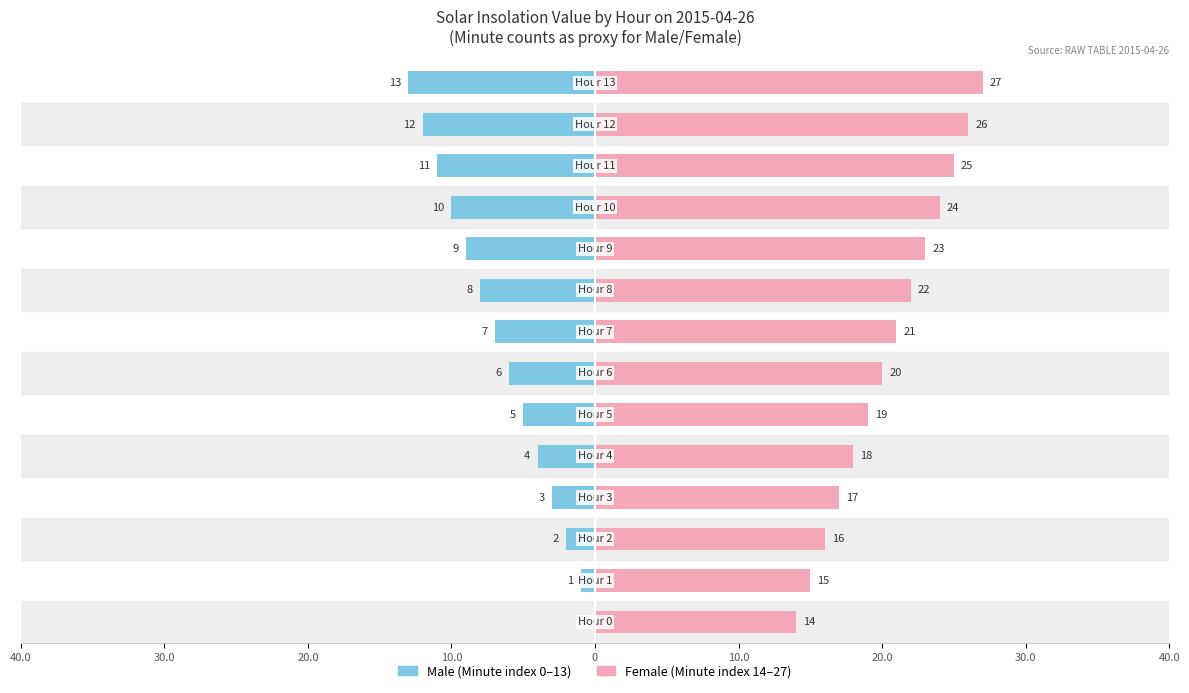

Between 9 and 11, which series saw the biggest shift?

Male